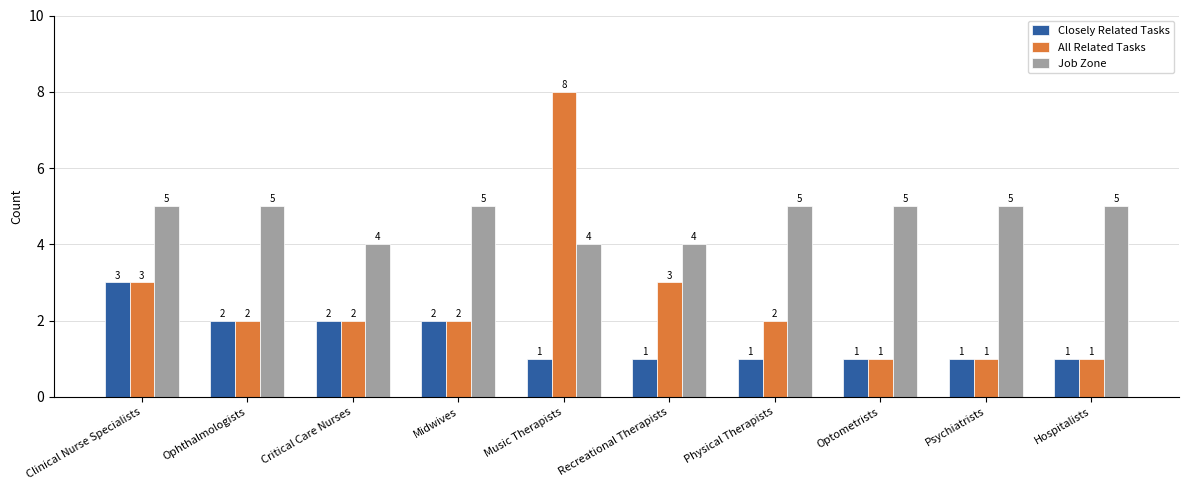

Is the value of Job Zone at Psychiatrists greater than the value of All Related Tasks at Physical Therapists?

Yes